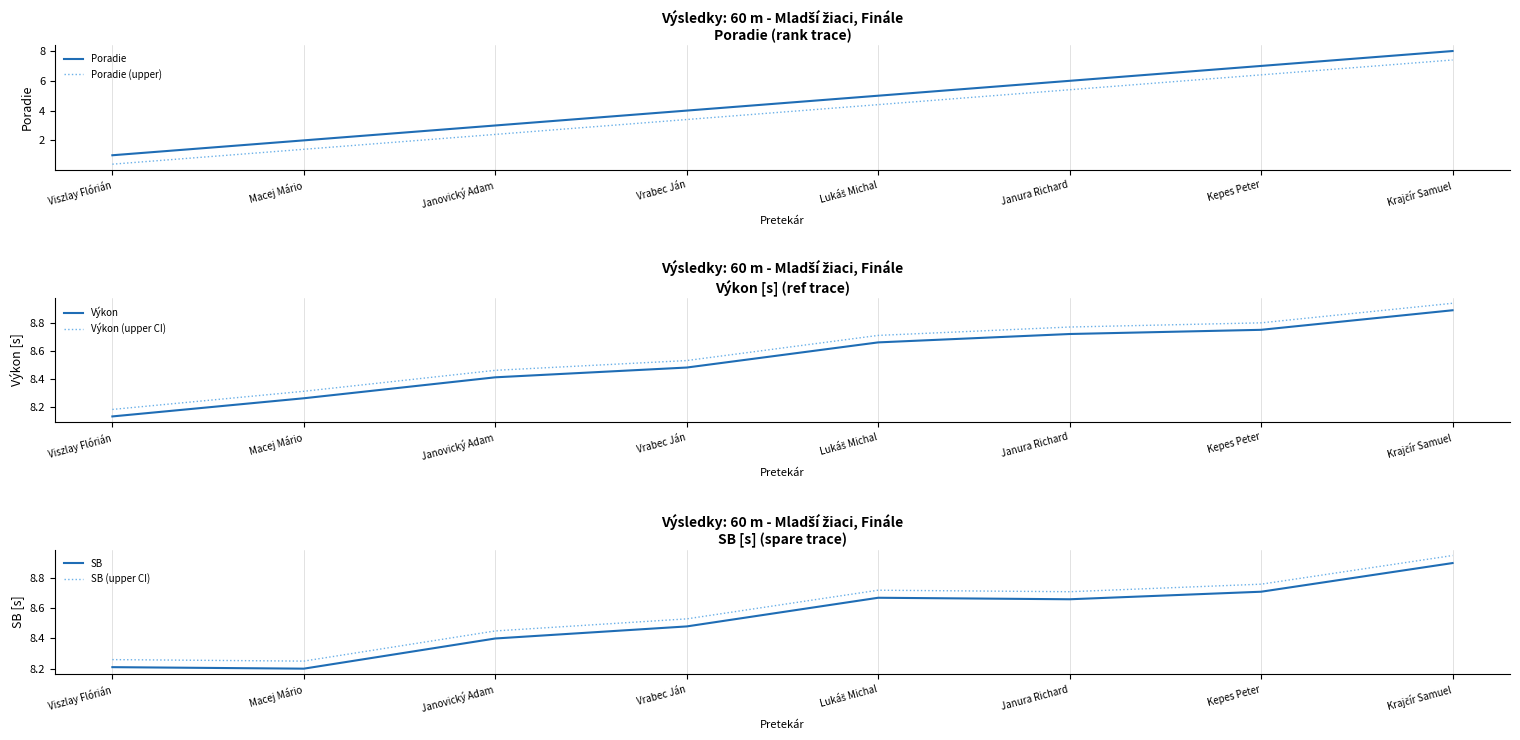

Is it true that Poradie (upper) equals 2.0 at Macej Mário?

False